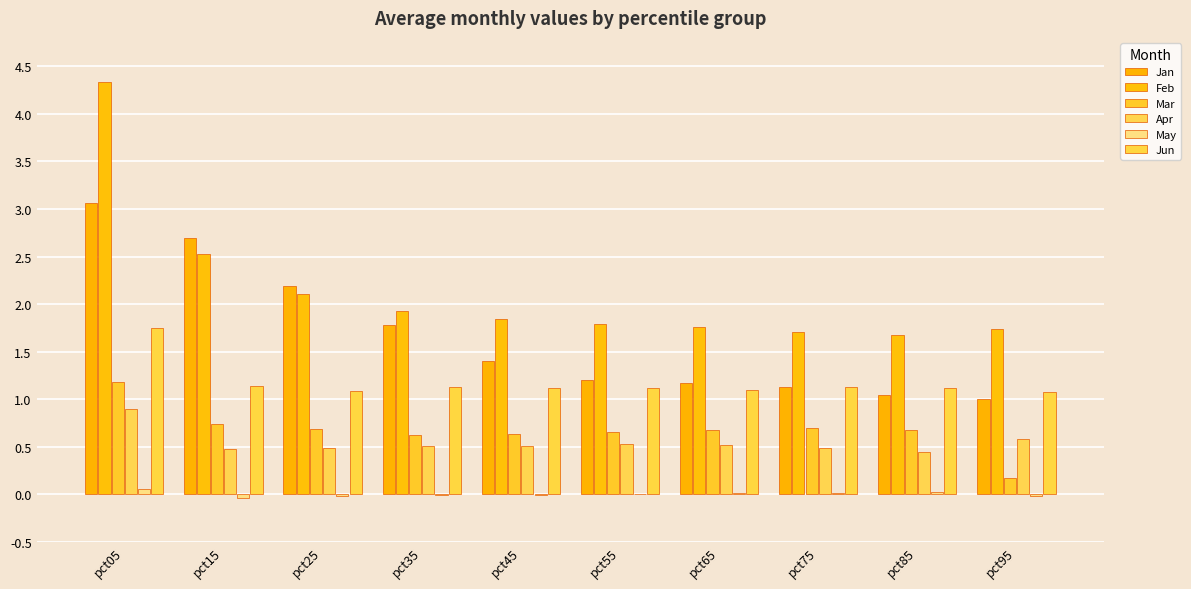

What is the total value across all series at pct25?

6.5